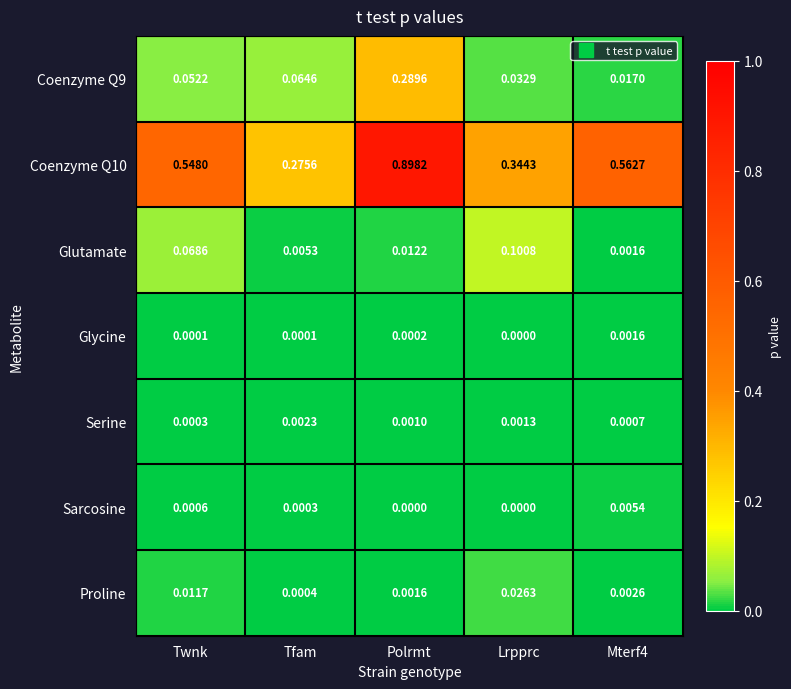

Between Twnk and Mterf4, which series saw the biggest shift?

Glutamate